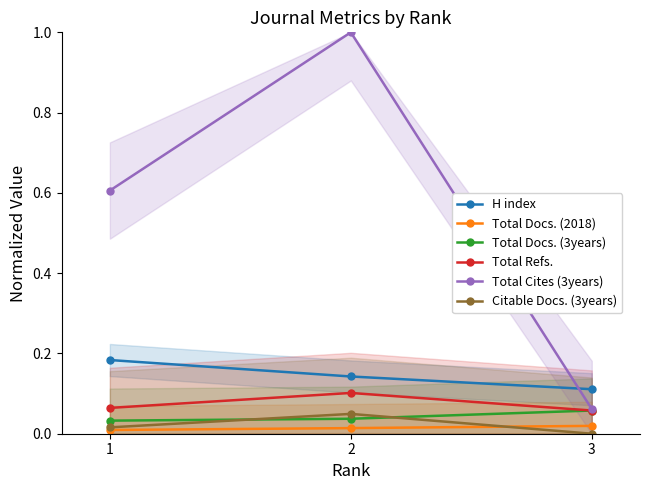

The value of Total Docs. (3years) at 1 is 0.0. True or false?

True